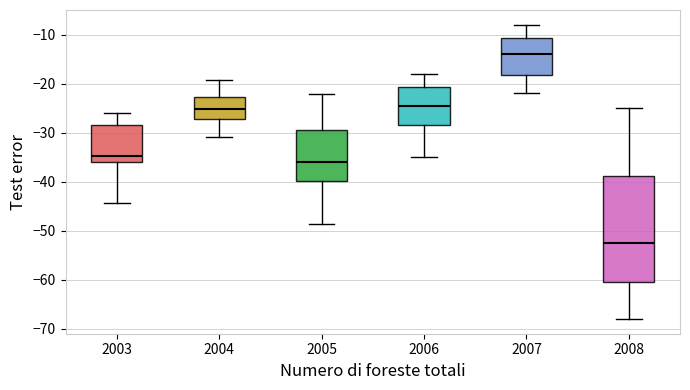

Reading left to right, transcribe this box plot: for each box, give where its median line is, the range the box spans, and where its two whiskers end, as read against the y-axis. The values are not printed on the chart, so give them approximately, as read against the axis.

2003: median -35, box -36 to -28, whiskers -44 to -26
2004: median -25, box -27 to -23, whiskers -31 to -19
2005: median -36, box -40 to -30, whiskers -49 to -22
2006: median -24, box -28 to -21, whiskers -35 to -18
2007: median -14, box -18 to -11, whiskers -22 to -8
2008: median -52, box -60 to -39, whiskers -68 to -25